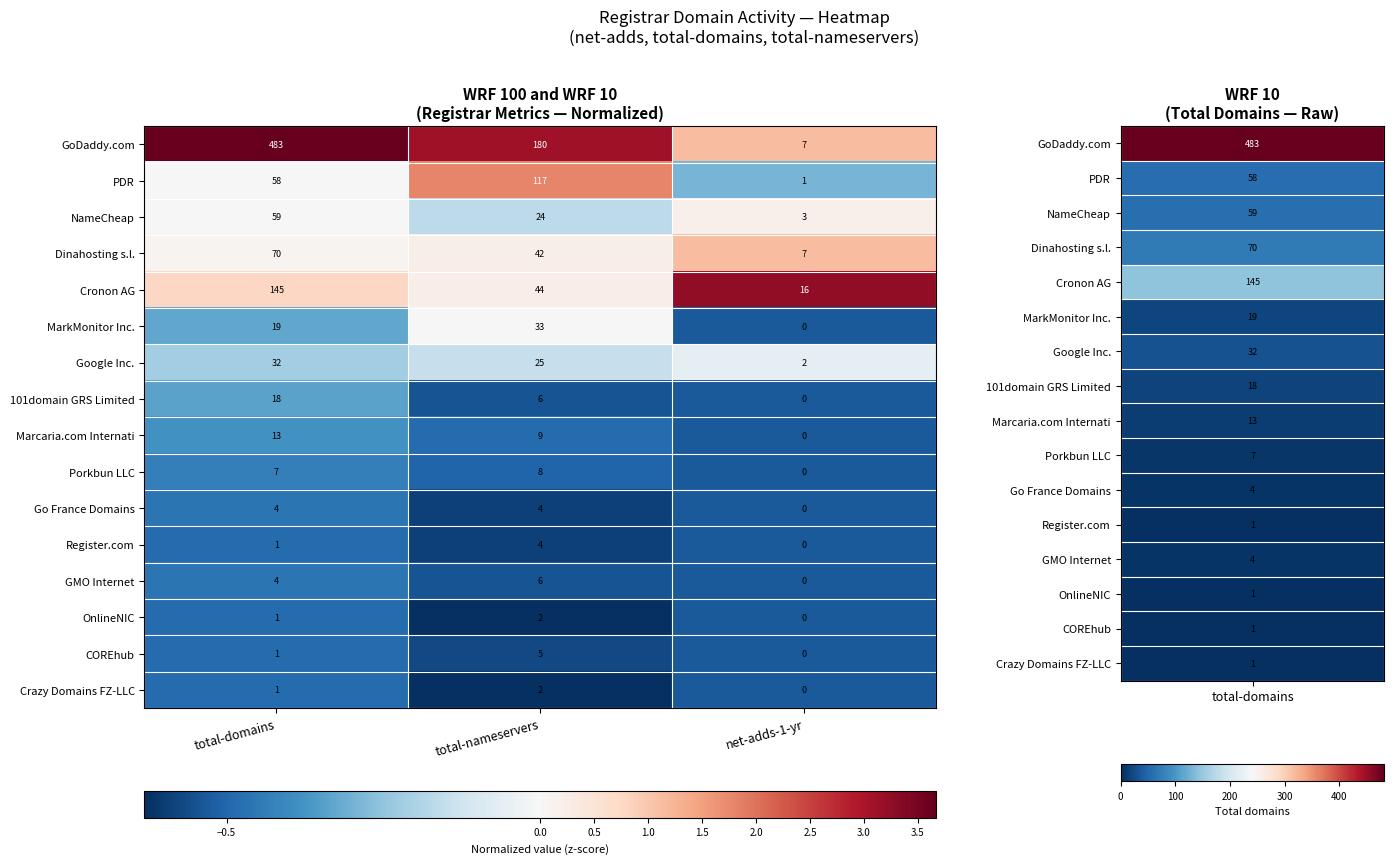

Rank the categories by Marcaria.com Internati value from lowest to highest.

net-adds-1-yr, total-nameservers, total-domains